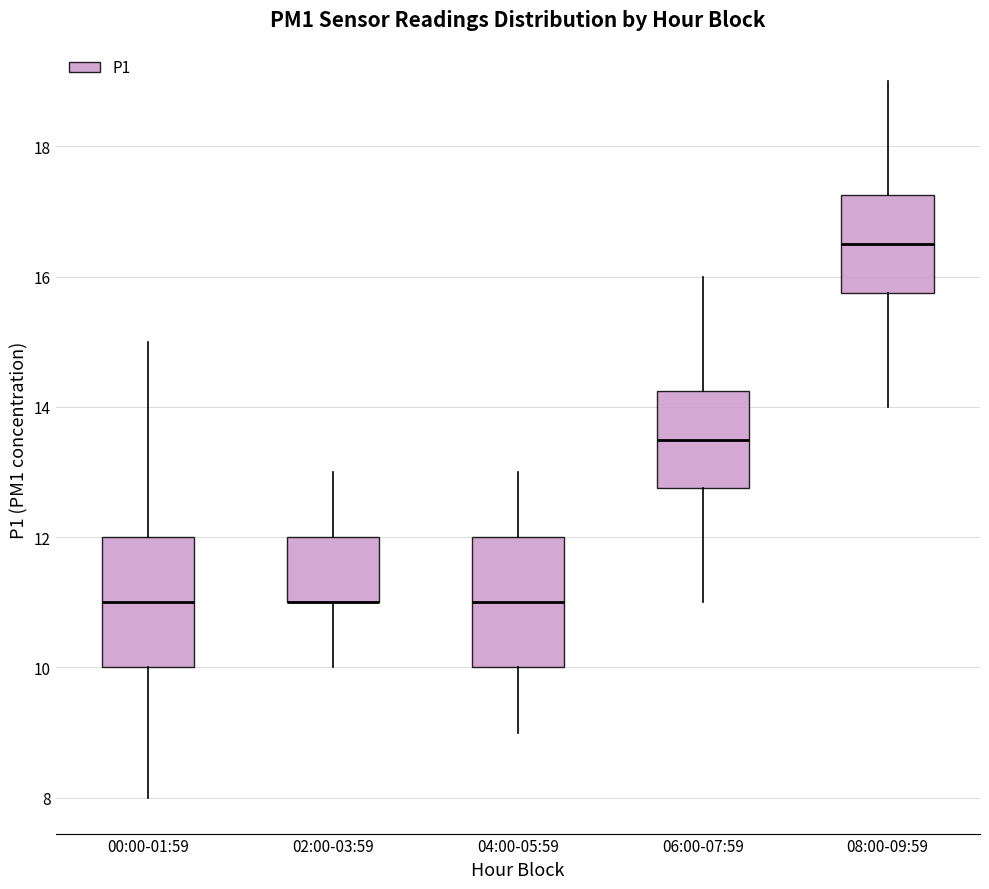

Reading left to right, read every box against the y-axis: the position of its median line, the range the box covers, and the ends of its whiskers. The values are not printed on the chart, so give them approximately, as read against the axis.

00:00-01:59: median 11.0, box 10.0 to 12.0, whiskers 8.0 to 15.0
02:00-03:59: median 11.0 (drawn on the box's lower edge), box 11.0 to 12.0, whiskers 10.0 to 13.0
04:00-05:59: median 11.0, box 10.0 to 12.0, whiskers 9.0 to 13.0
06:00-07:59: median 13.6, box 12.8 to 14.2, whiskers 11.0 to 16.0
08:00-09:59: median 16.6, box 15.8 to 17.2, whiskers 14.0 to 19.0